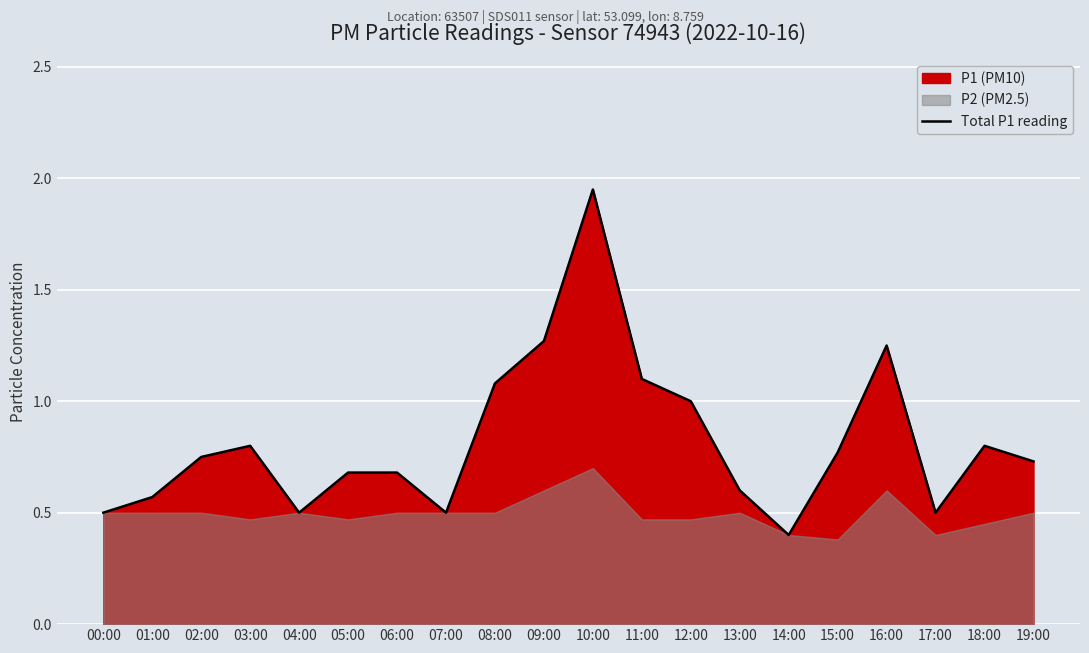

Does the chart display data point markers on the line(s)?

No